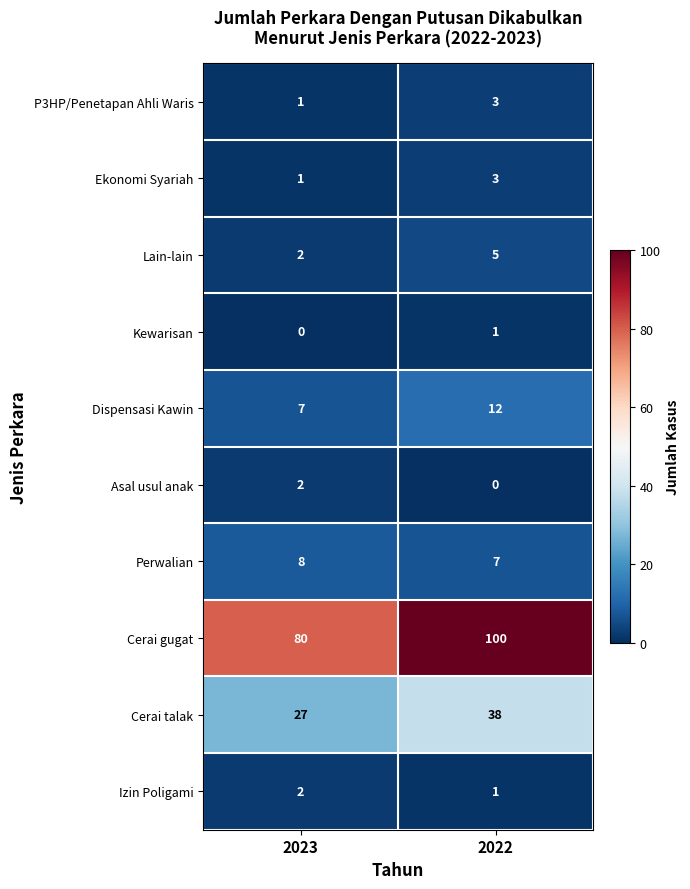

The Kewarisan series shows 1 at 2022. True or false?

True